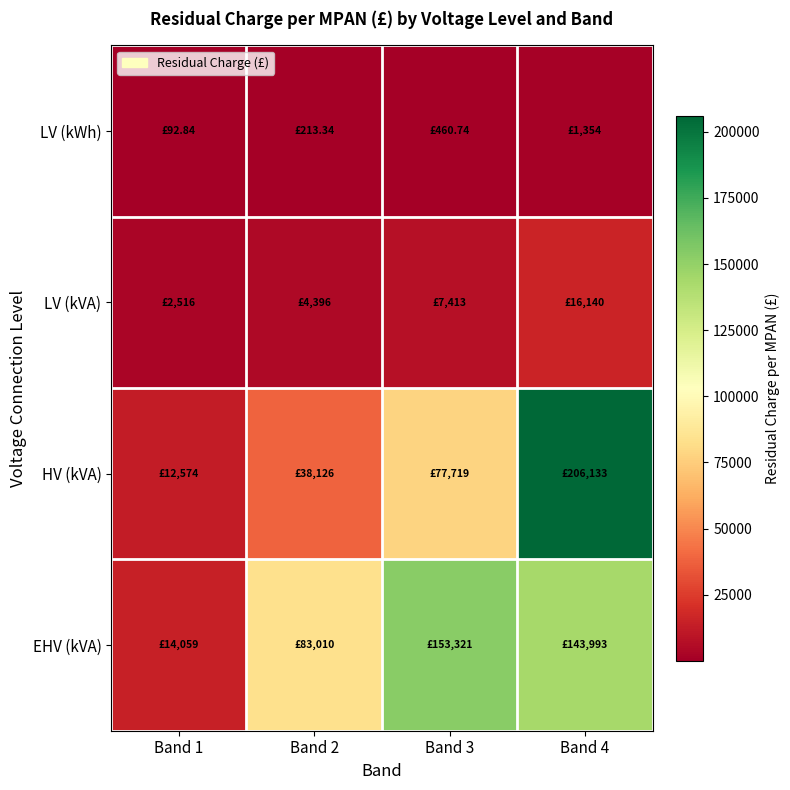

What is the difference between the highest and lowest values at Band 3?

152860.5